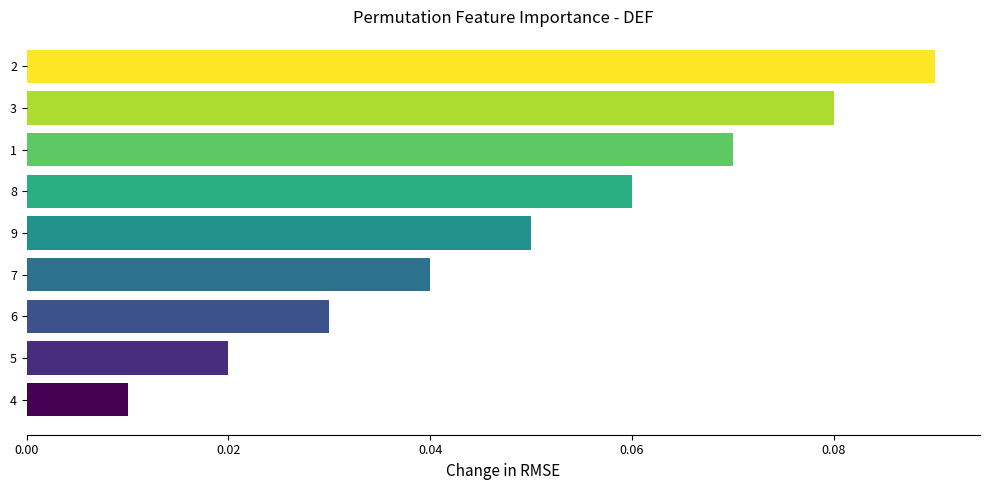

Which has a higher value, 8 or 9?

8